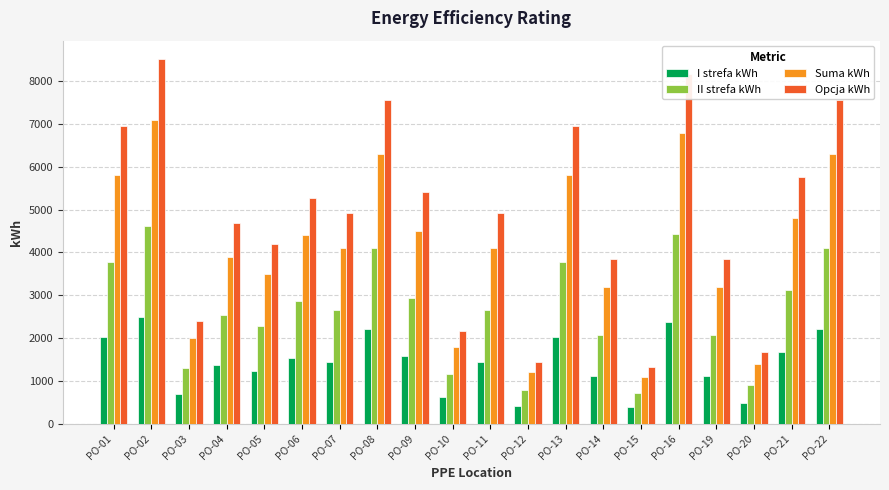

What is the lowest value of the II strefa kWh series?

715